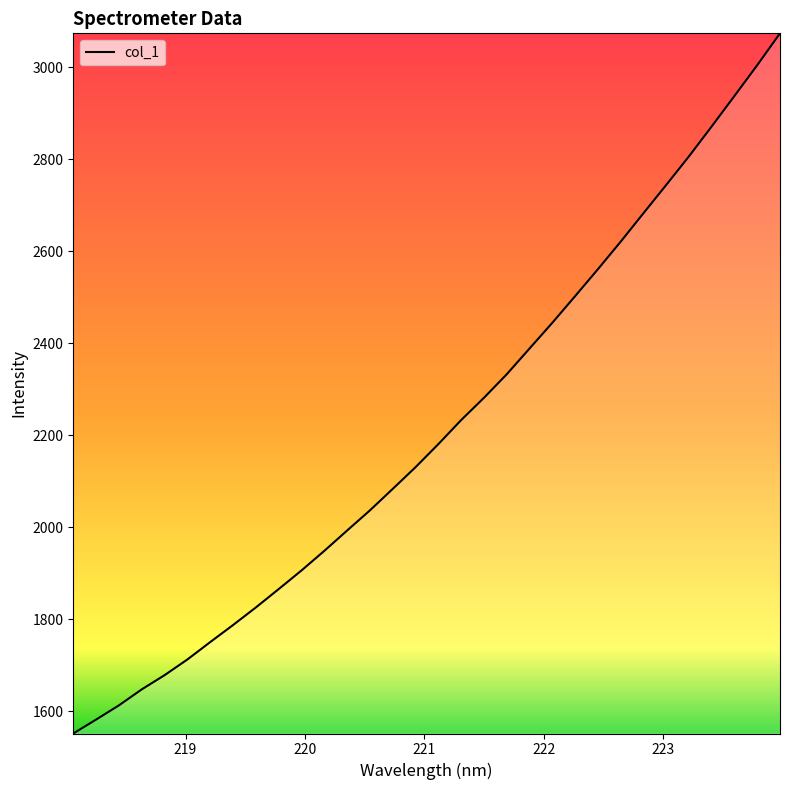

What is the difference between the maximum and minimum values?

1521.2